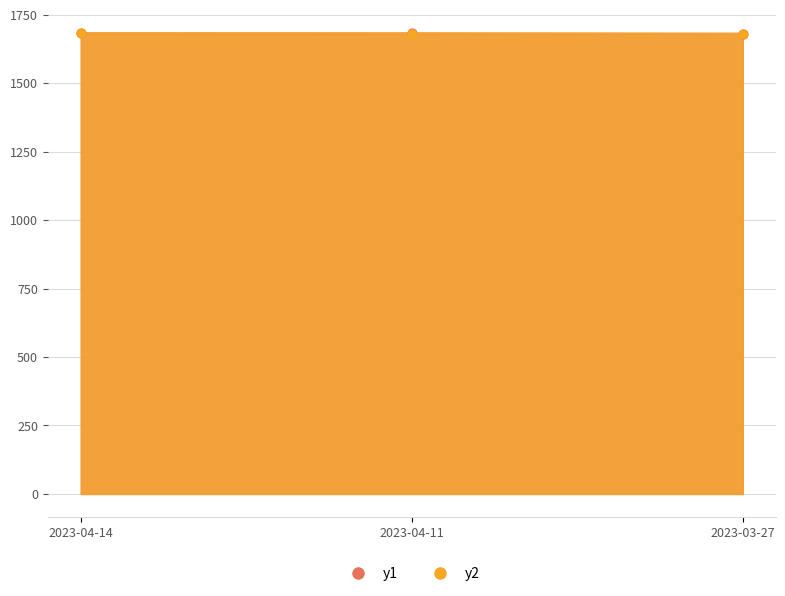

What is the change in value from 2023-04-14 to 2023-03-27?

-1.5